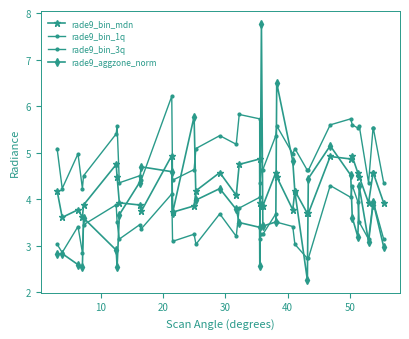

Is this an area chart (filled region under the line)?

No